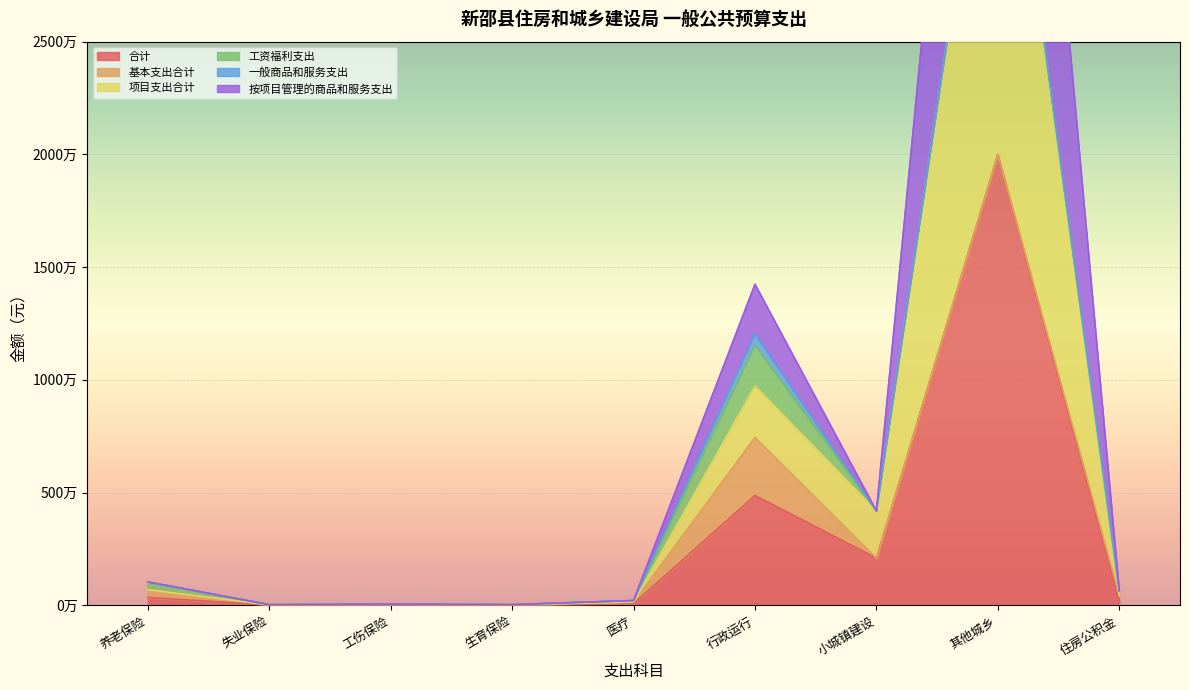

What is the maximum value shown in the chart?

60000000.0